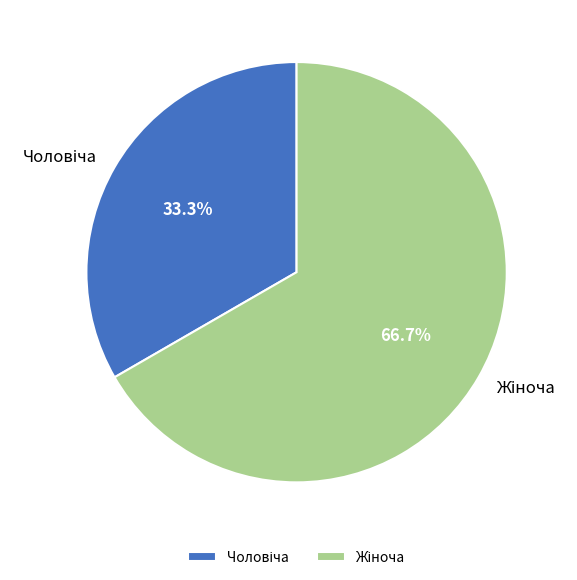

Does any single category account for the majority?

Yes